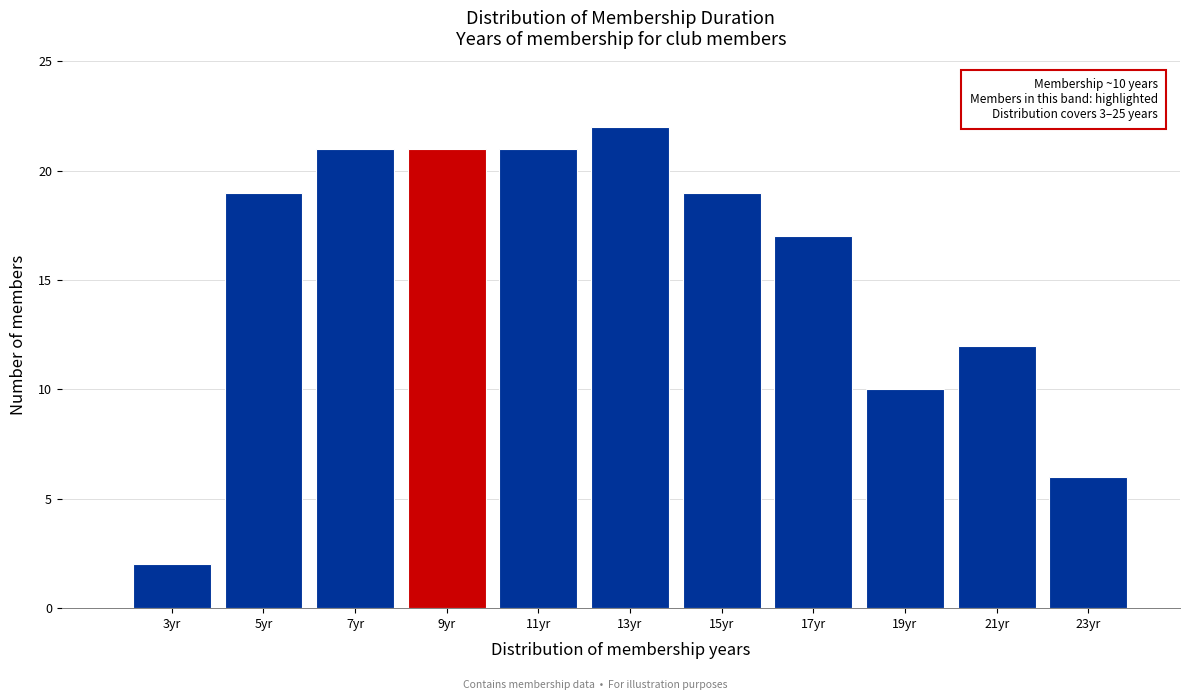

Reading left to right, extract all data points from this chart.

3yr=2	5yr=19	7yr=21	9yr=21	11yr=21	13yr=22	15yr=19	17yr=17	19yr=10	21yr=12	23yr=6